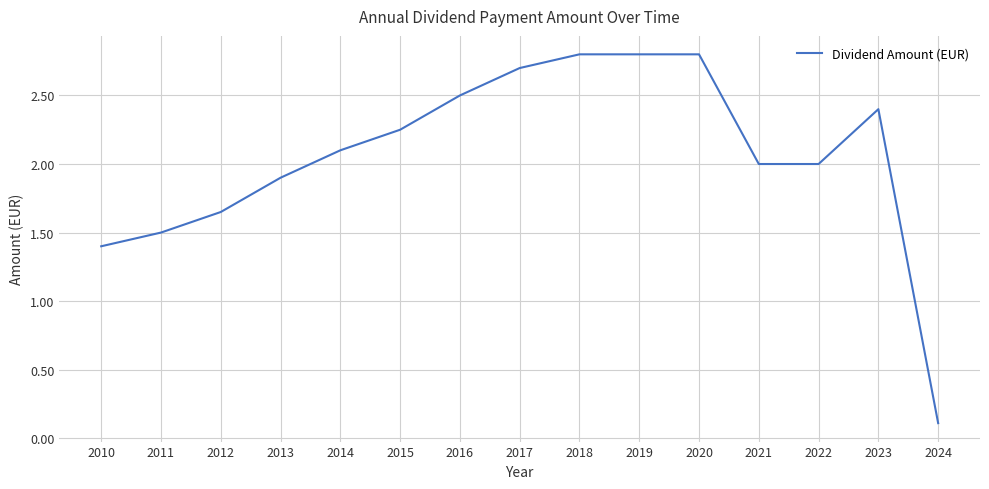

The value at 2021 is 2.0. True or false?

True